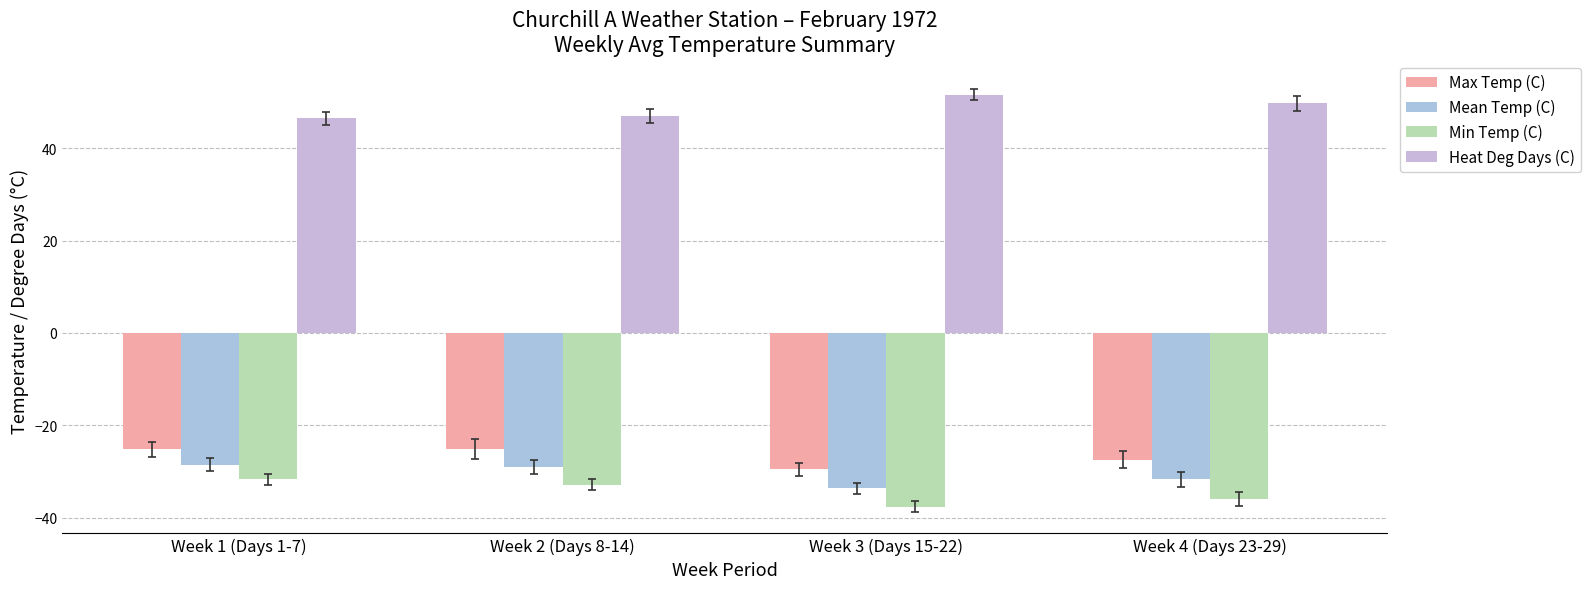

True or false: Mean Temp (C) has a value of -29.0 at Week 2 (Days 8-14).

True